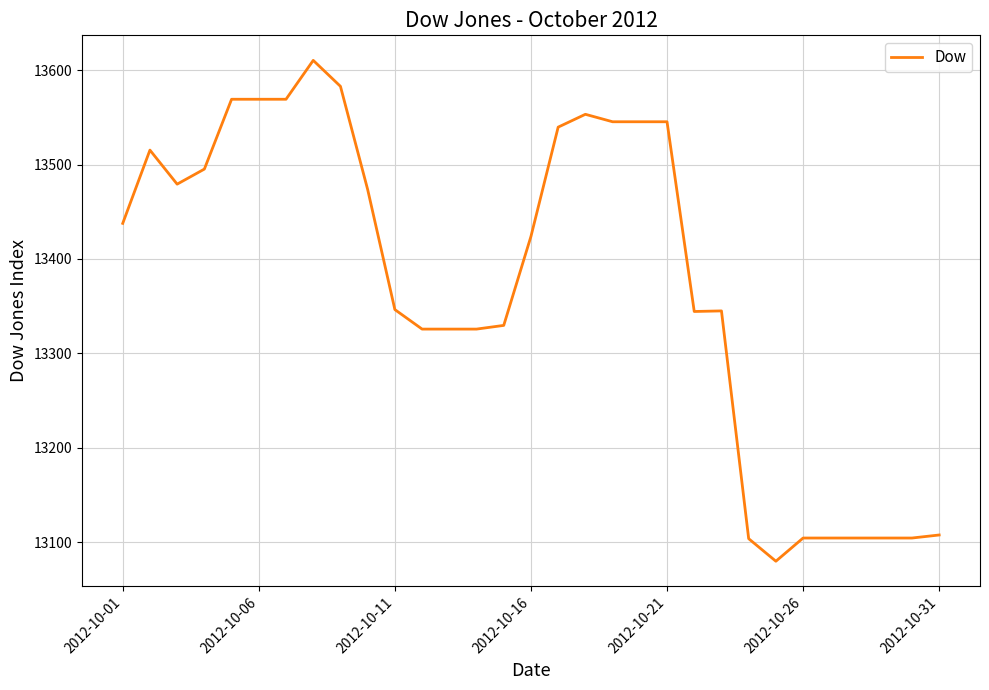

What is the difference between the maximum and minimum values?

530.7